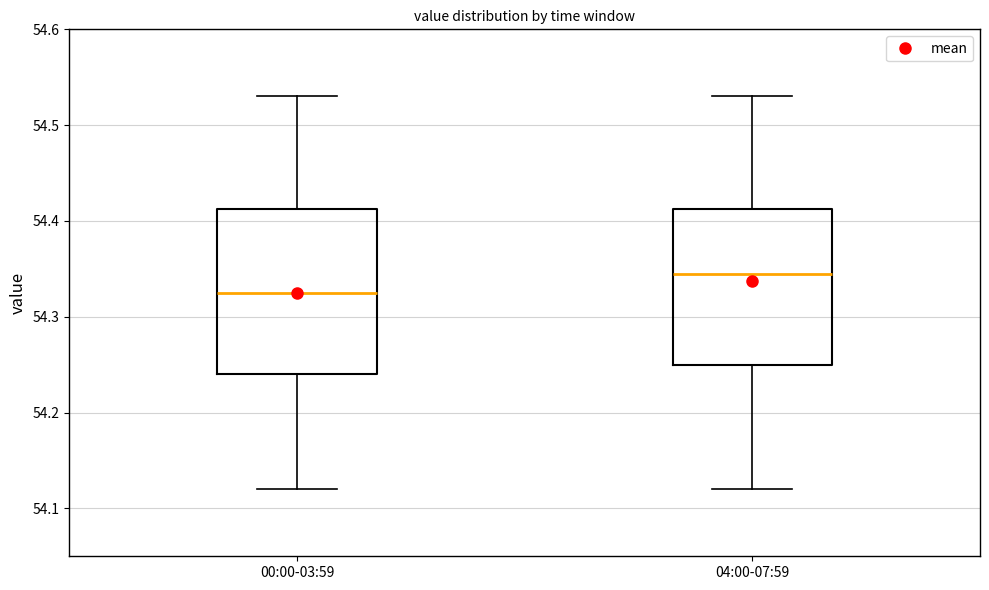

Where does the lower whisker of the box for 00:00-03:59 end on the y-axis? The values are not printed on the chart, so give them approximately, as read against the axis.

54.12